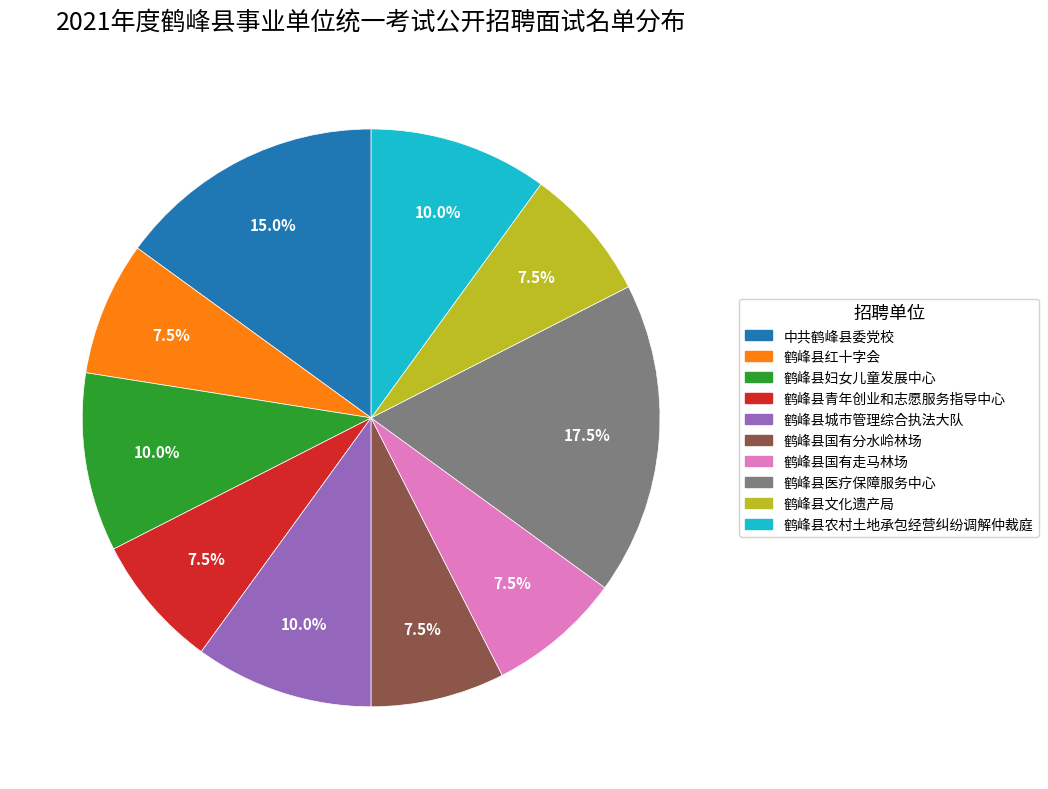

Is the sum of 鹤峰县城市管理综合执法大队 and 鹤峰县国有走马林场 greater than half?

No